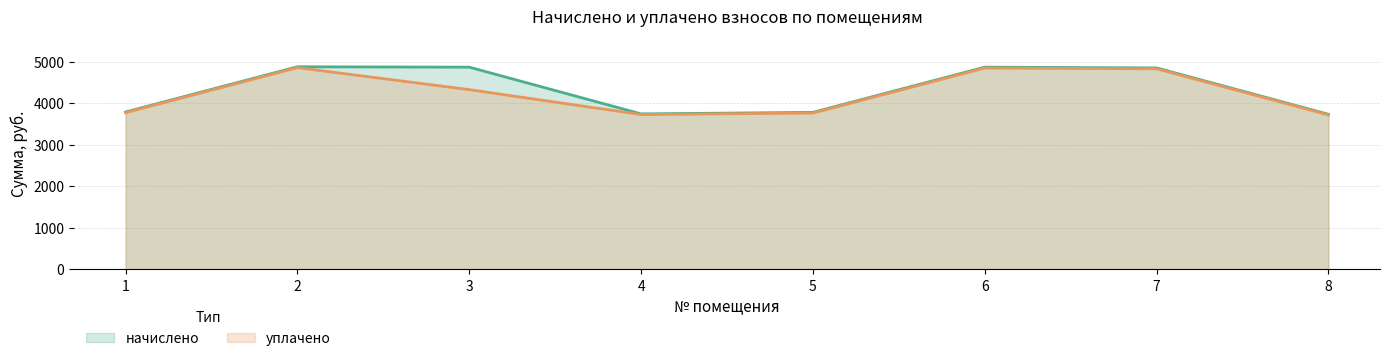

What is the value of the начислено (line) point at the 7th from the left?

4857.1